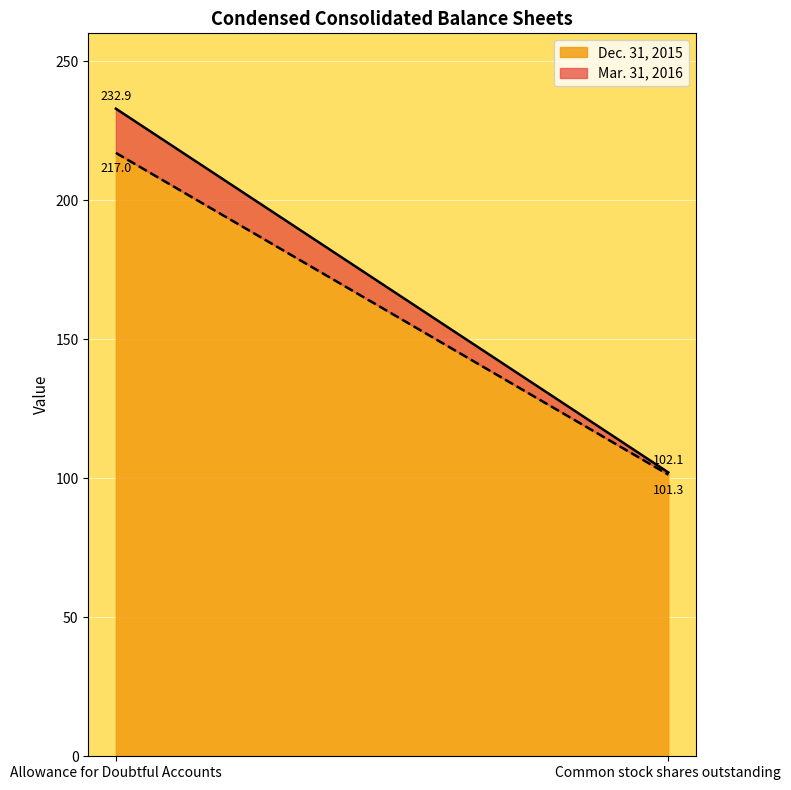

Reading left to right, list all the values displayed in this chart.

Mar. 31, 2016: 232.9	102.1
Dec. 31, 2015: 217.0	101.3